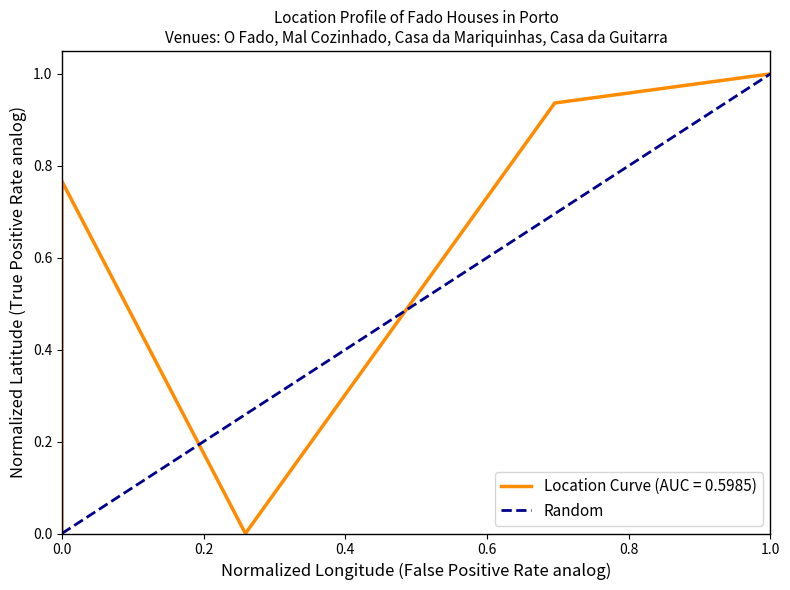

What is the difference between the maximum and minimum values?

1